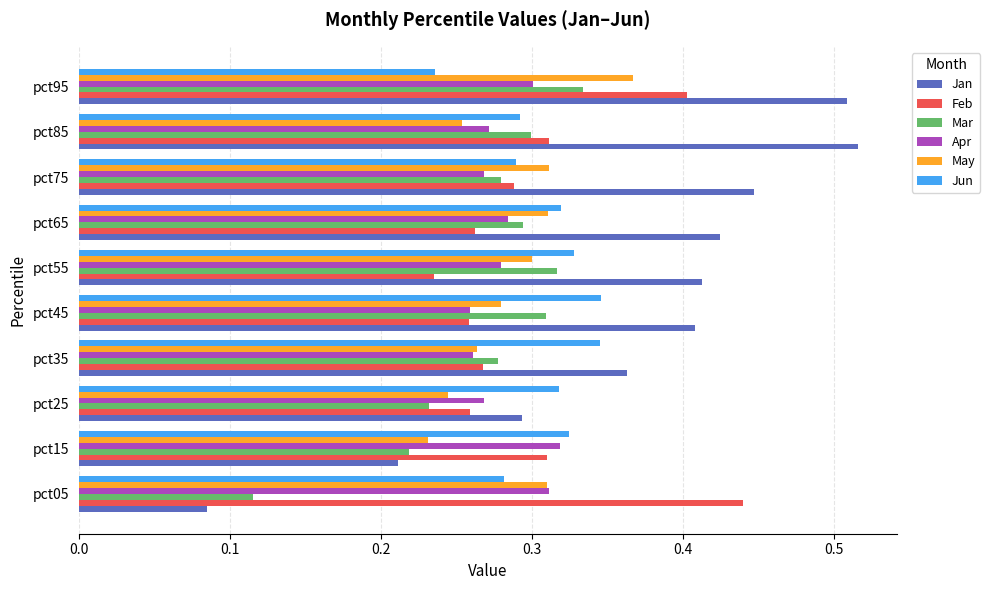

At which label does May reach its minimum?

pct15